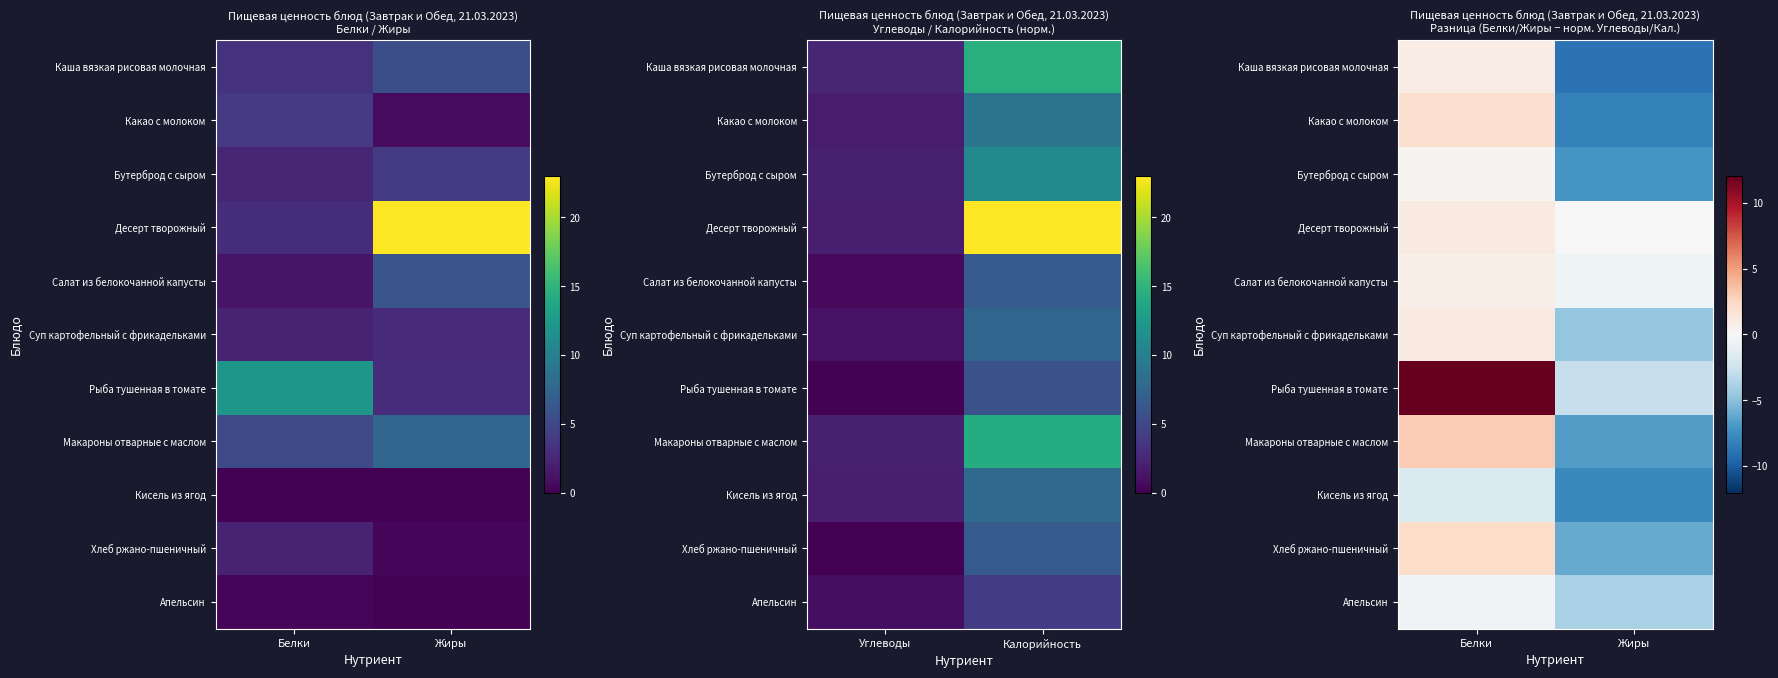

Between Белки and Жиры, which series saw the biggest shift?

Рыба тушенная в томате